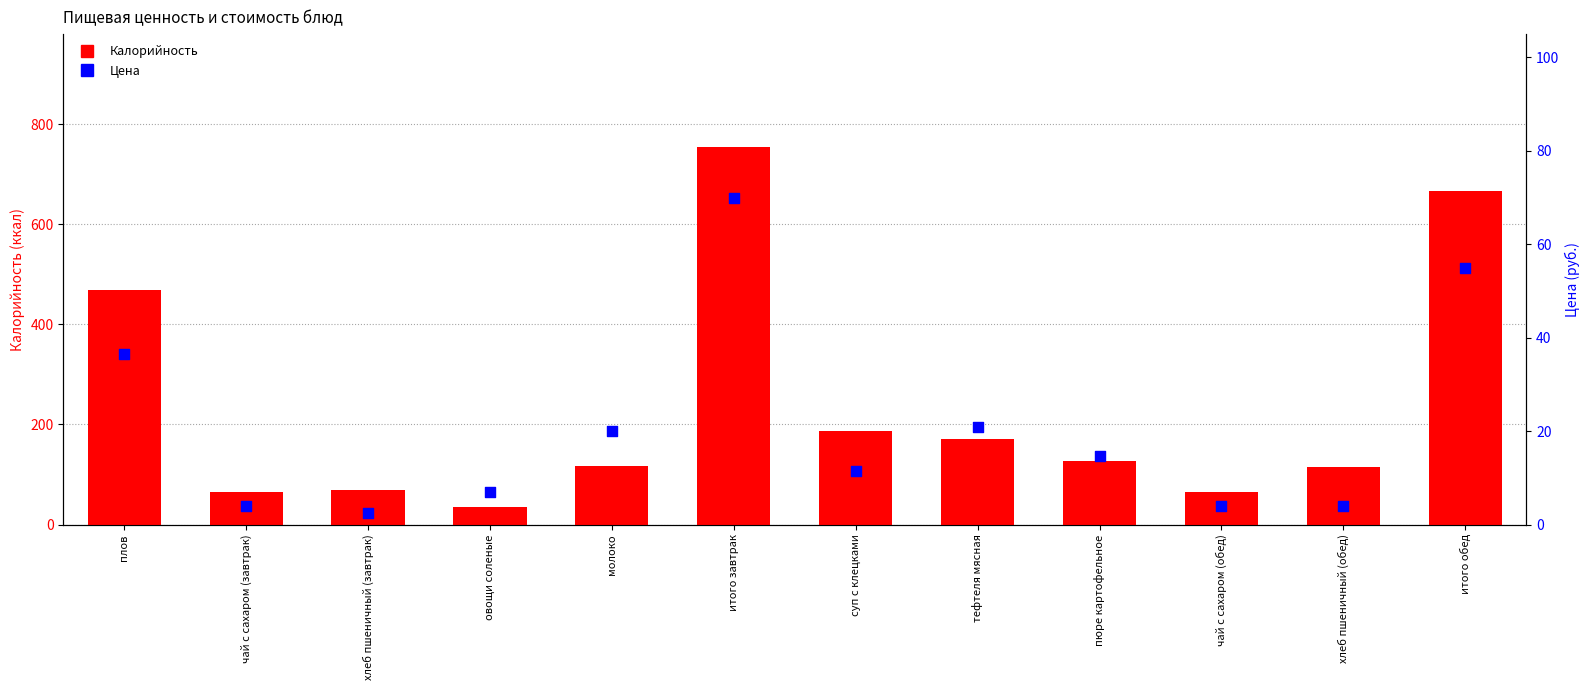

At which category is the sum across all series the highest?

итого завтрак